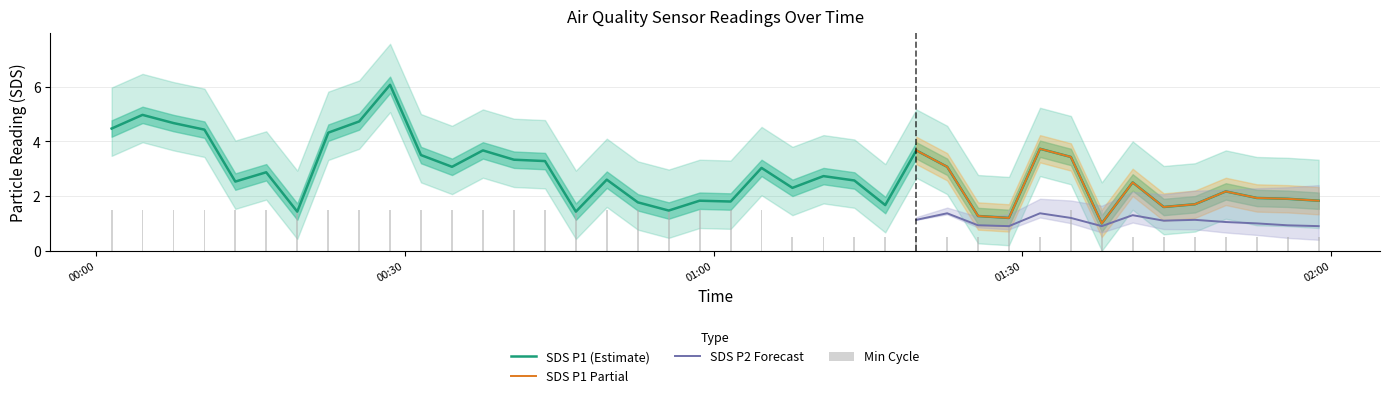

What is the label of the 18th bar from the left?

2024/01/24 00:52:38